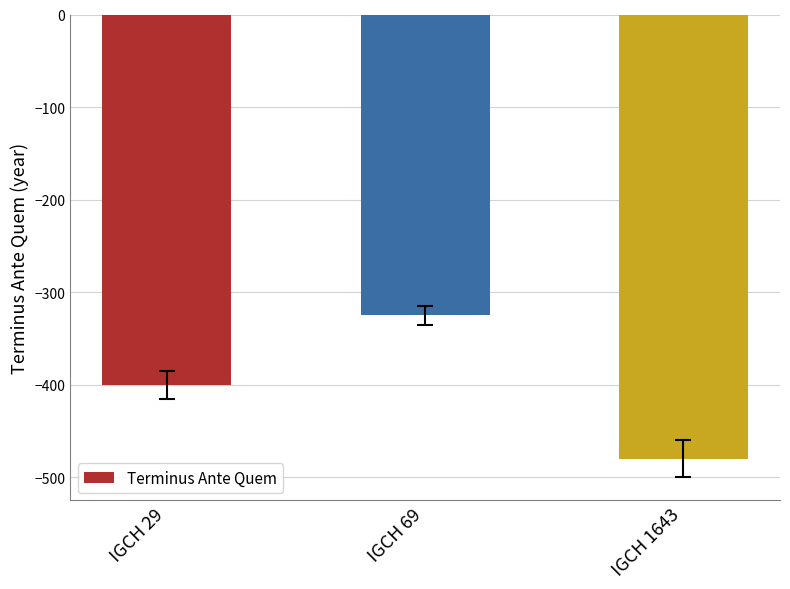

Are the bars grouped side by side (vs. stacked)?

No